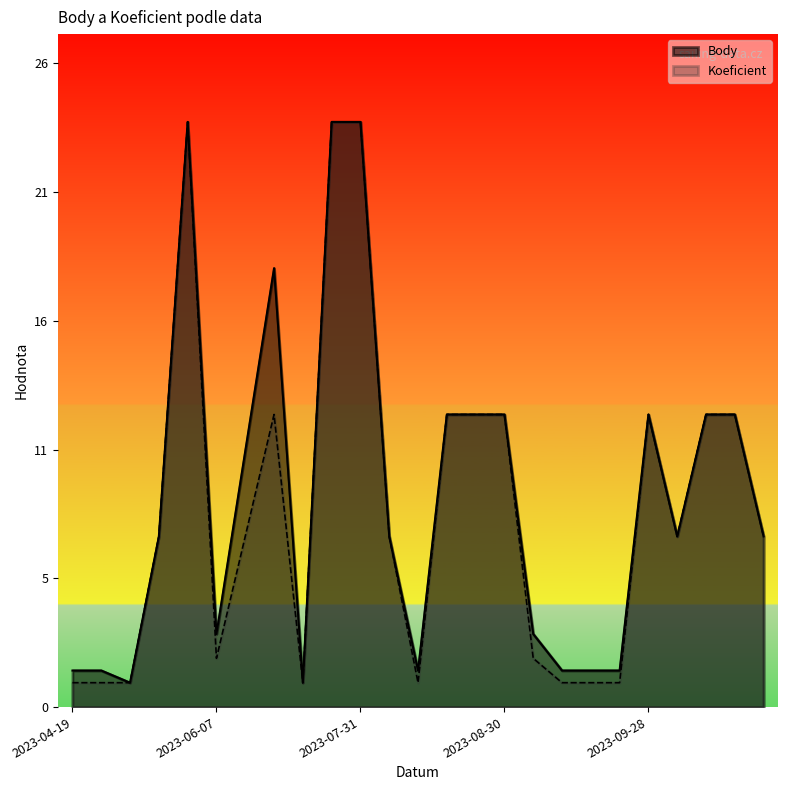

What is the minimum value for Body?

1.0